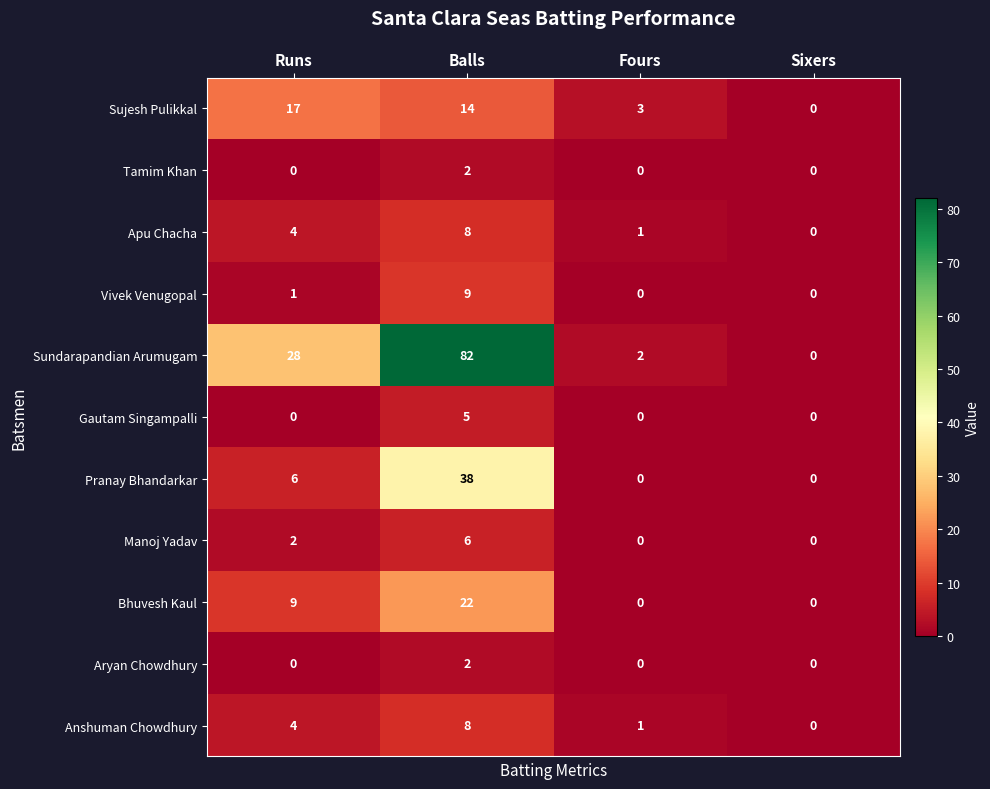

What is the difference between the maximum and minimum values in the Pranay Bhandarkar series?

38